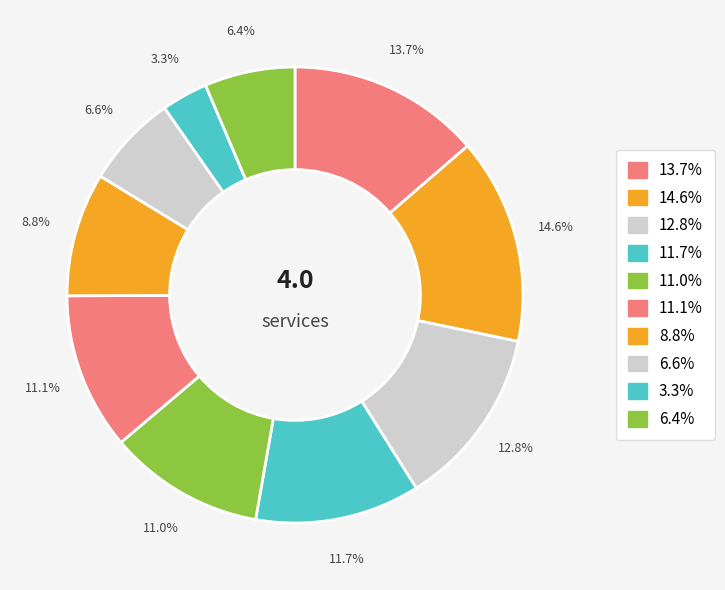

How many slices are in this pie chart?

10